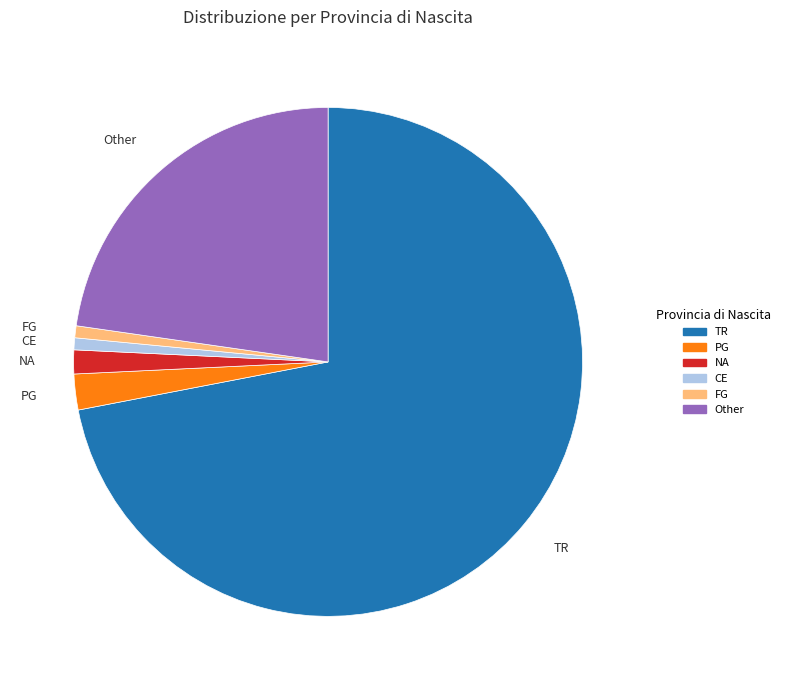

Which has a higher value, TR or NA?

TR